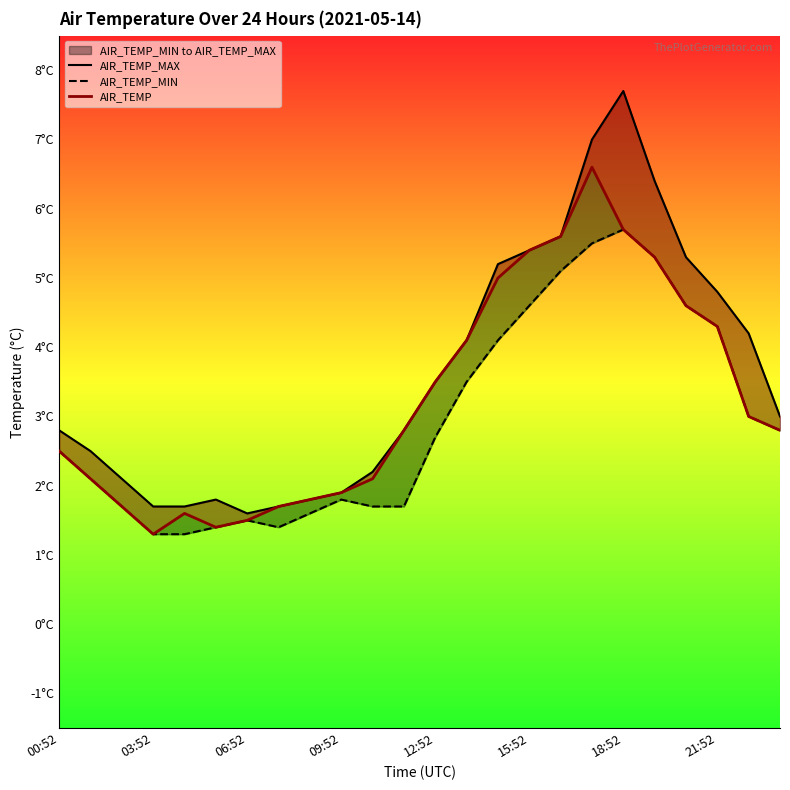

Reading left to right, extract all data points from this chart.

AIR_TEMP_MAX: 2.8	2.5	2.1	1.7	1.7	1.8	1.6	1.7	1.8	1.9	2.2	2.8	3.5	4.1	5.2	5.4	5.6	7.0	7.7	6.4	5.3	4.8	4.2	3.0
AIR_TEMP_MIN: 2.5	2.1	1.7	1.3	1.3	1.4	1.5	1.4	1.6	1.8	1.7	1.7	2.7	3.5	4.1	4.6	5.1	5.5	5.7	5.3	4.6	4.3	3.0	2.8
AIR_TEMP: 2.5	2.1	1.7	1.3	1.6	1.4	1.5	1.7	1.8	1.9	2.1	2.8	3.5	4.1	5.0	5.4	5.6	6.6	5.7	5.3	4.6	4.3	3.0	2.8